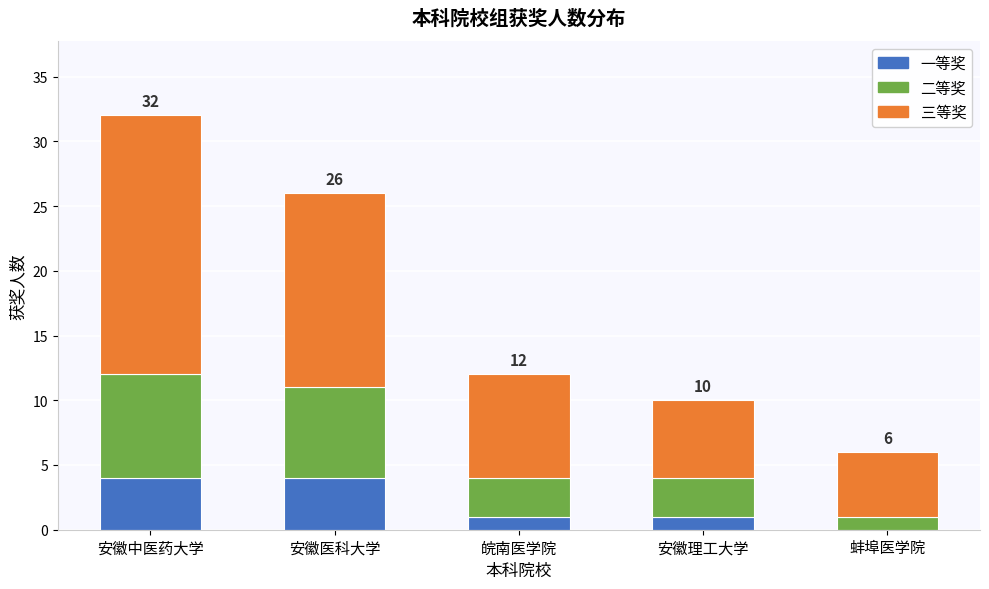

Reading right to left, list the values for the 一等奖 series.

蚌埠医学院=0	安徽理工大学=1	皖南医学院=1	安徽医科大学=4	安徽中医药大学=4